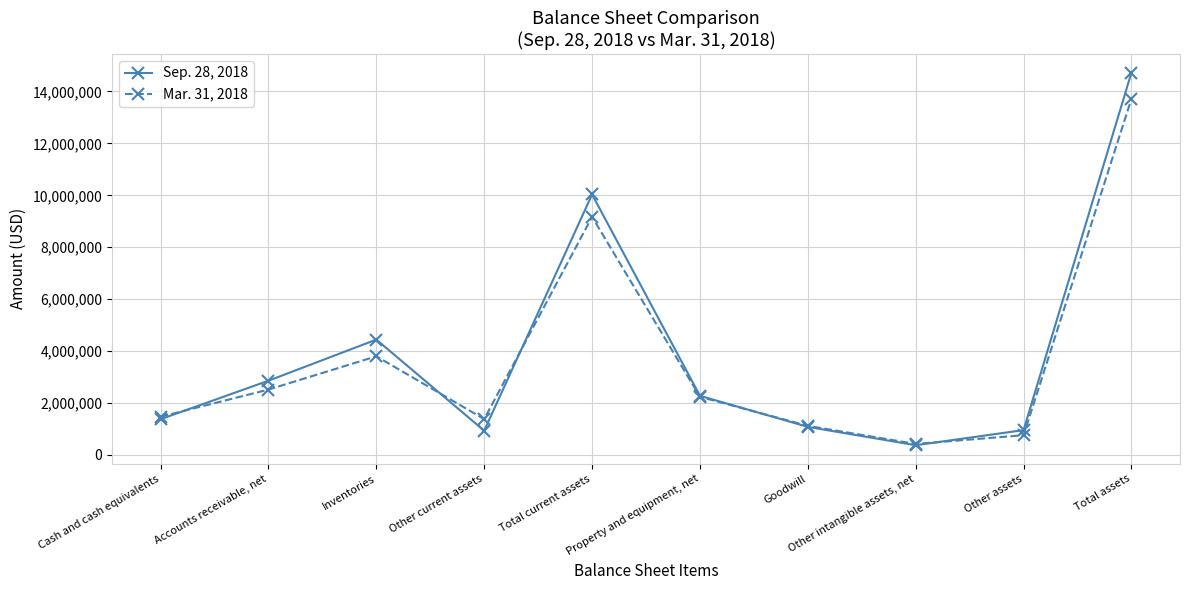

What is the sum of all Sep. 28, 2018 values?

39067422